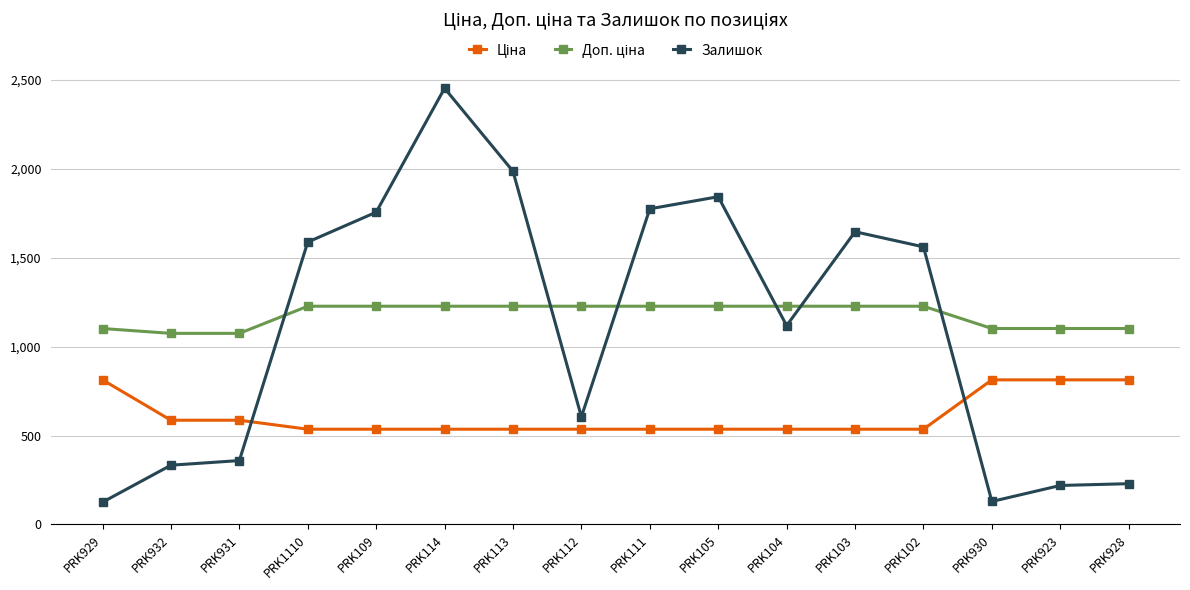

Where is Залишок nearest to the value 1289?

PRK104